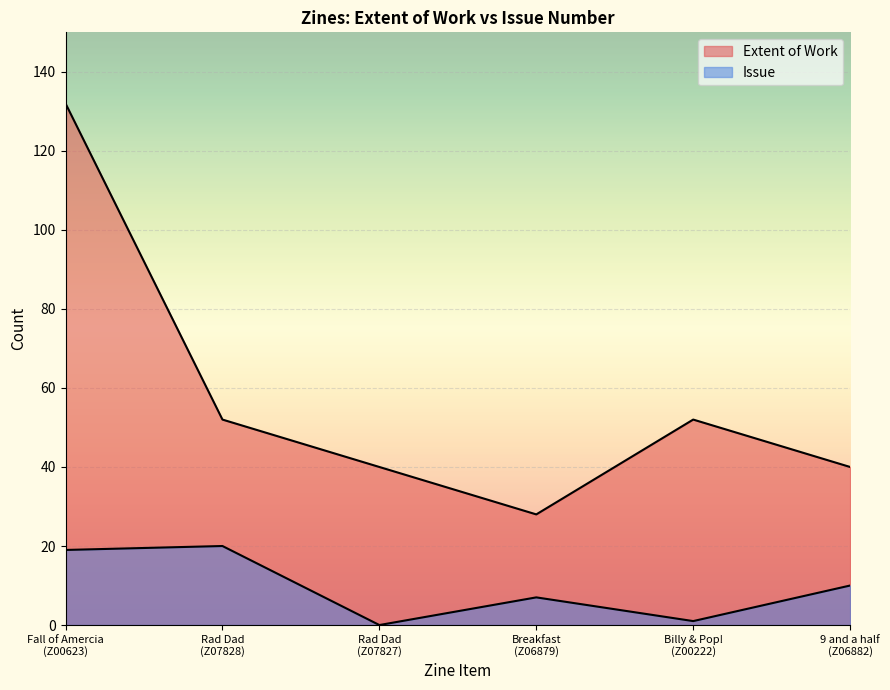

What is the difference between the maximum and minimum values in the Extent of Work series?

104